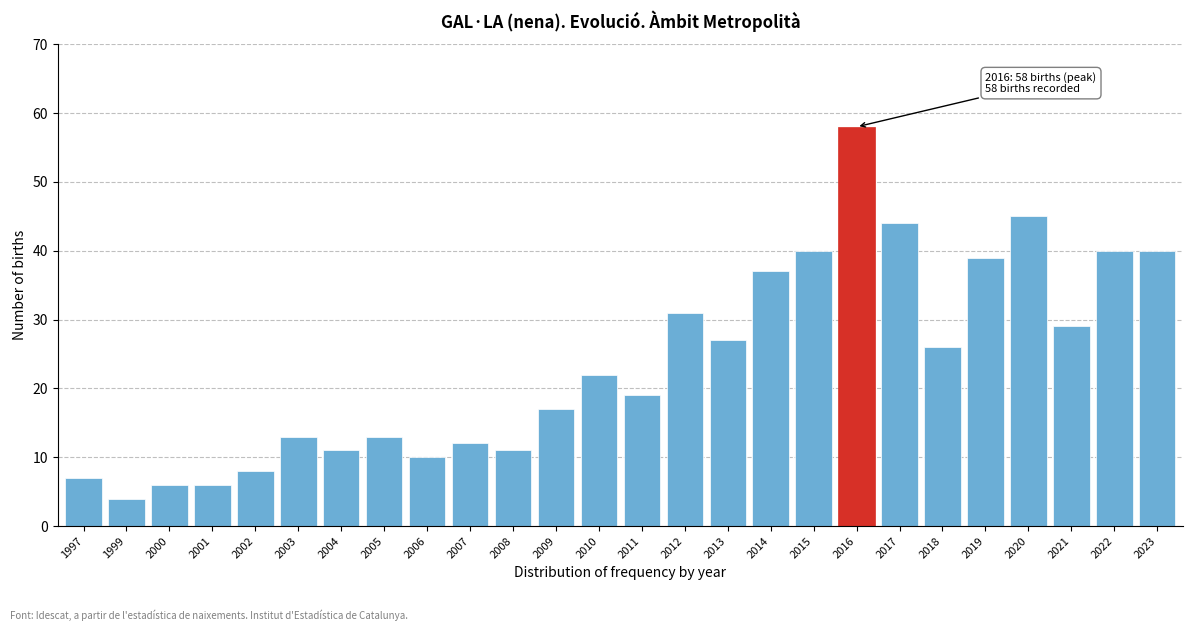

Reading left to right, transcribe all the data shown in this chart.

1997=7	1999=4	2000=6	2001=6	2002=8	2003=13	2004=11	2005=13	2006=10	2007=12	2008=11	2009=17	2010=22	2011=19	2012=31	2013=27	2014=37	2015=40	2016=58	2017=44	2018=26	2019=39	2020=45	2021=29	2022=40	2023=40